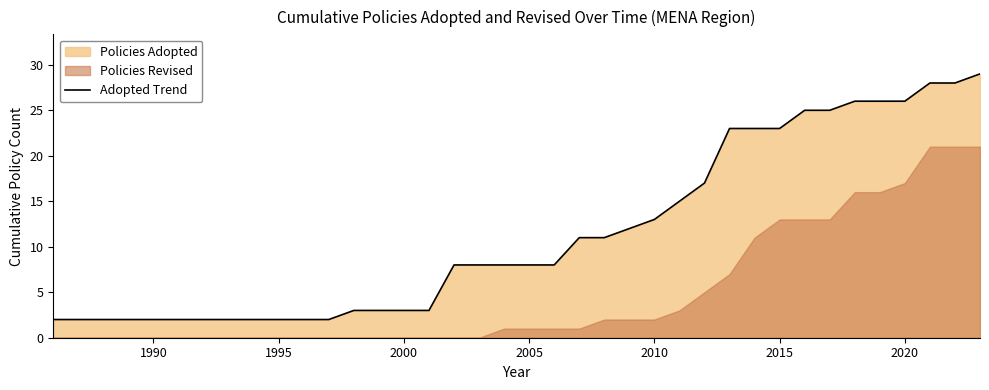

How many lines are shown in the chart?

1